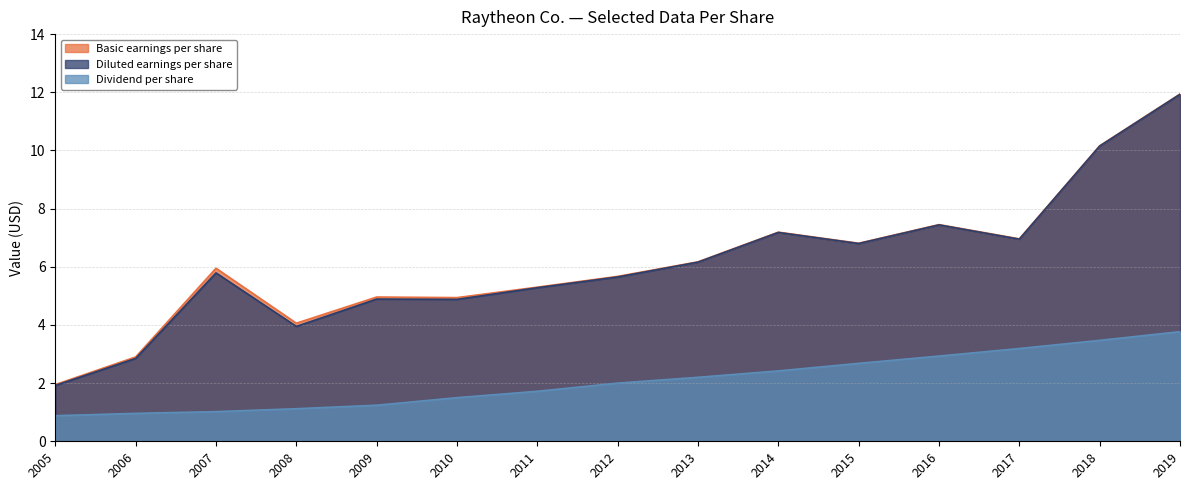

At how many categories does at least one series exceed 7?

4